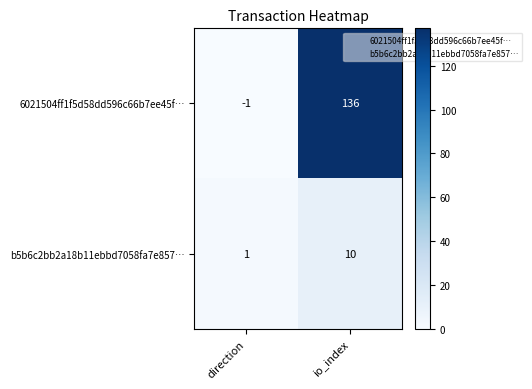

At which category does the chart reach its minimum across all series?

direction